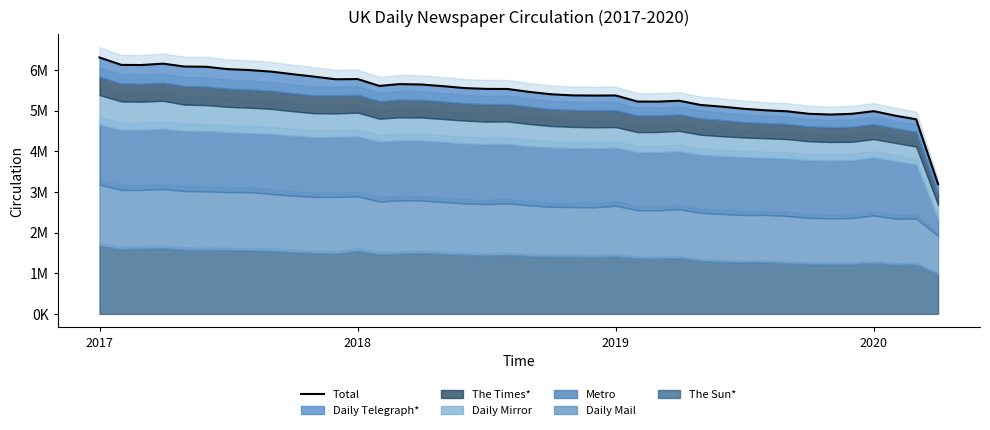

How many lines are shown in the chart?

1